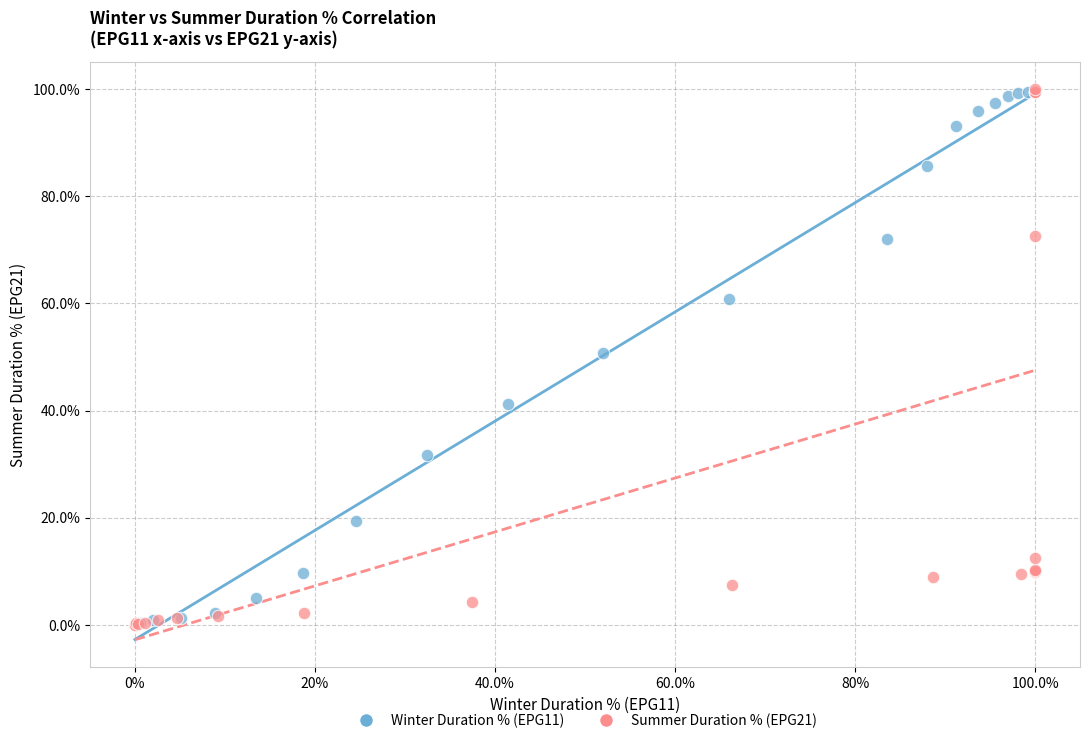

What are all the series names shown in the legend?

Winter Duration % (EPG11), Summer Duration % (EPG21)